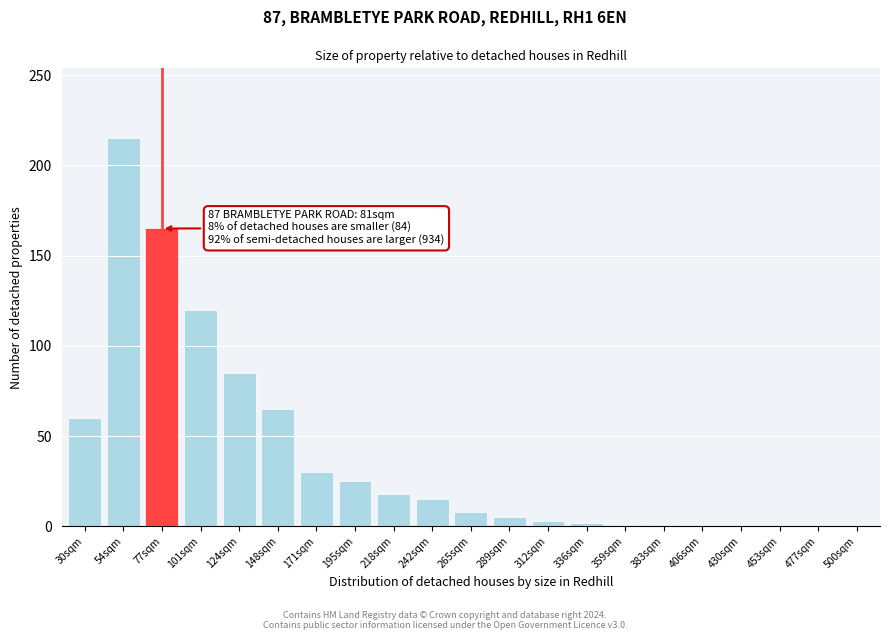

Where is the data nearest to the value 107?

101sqm